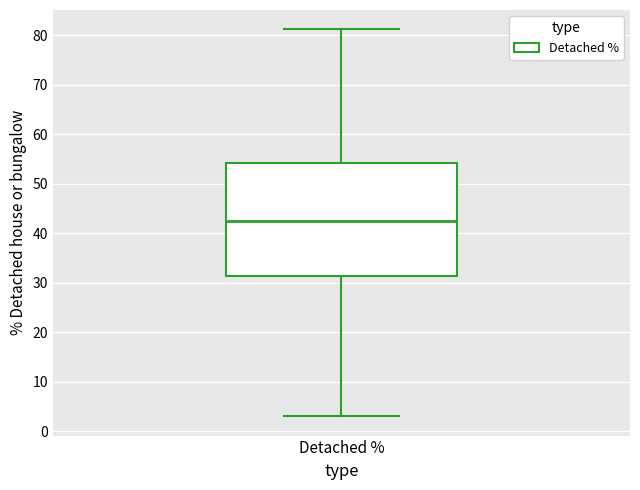

Read this box plot against the y-axis: the position of the median line, the range covered by the box, and the ends of both whiskers. The values are not printed on the chart, so give them approximately, as read against the axis.

median 43, box 31 to 54, whiskers 3 to 81